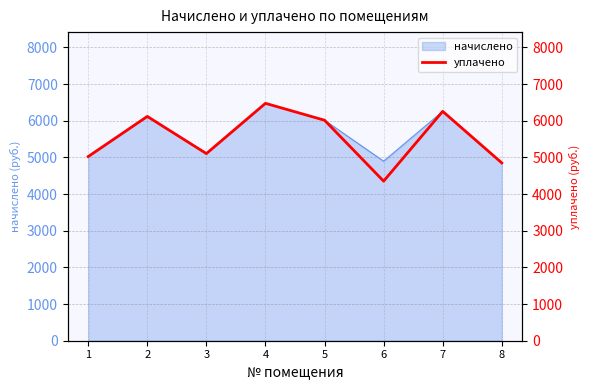

What is the minimum value shown in the chart?

4352.0